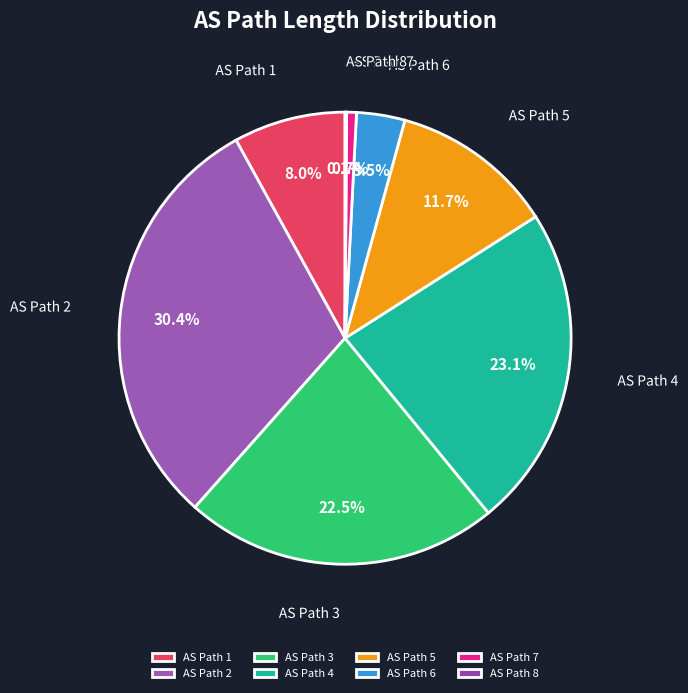

Do AS Path 1 and AS Path 2 together represent more than half of the pie?

No